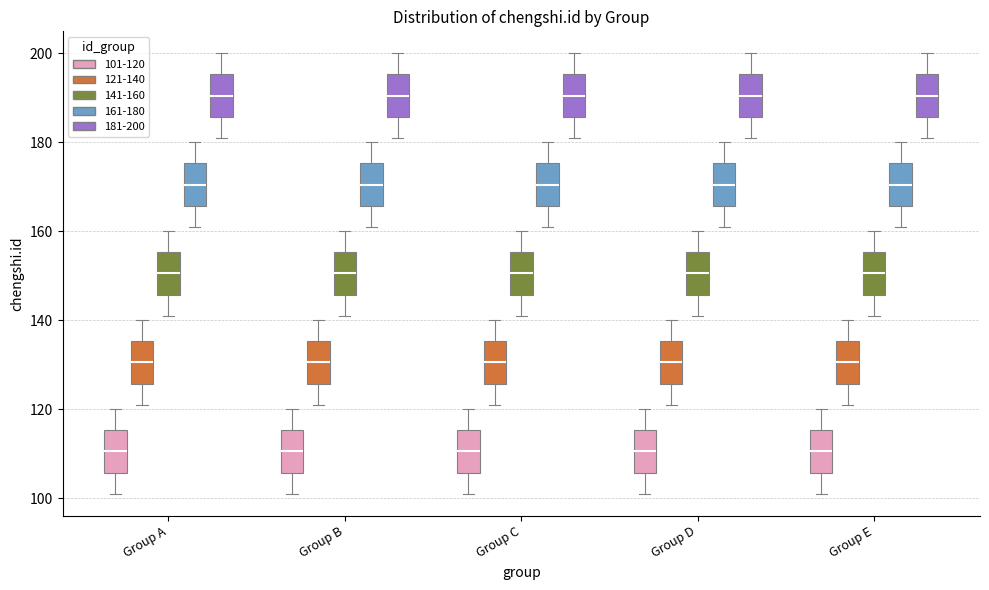

Where does the median line of the box for Group C (141-160) sit on the y-axis? The values are not printed on the chart, so give them approximately, as read against the axis.

150